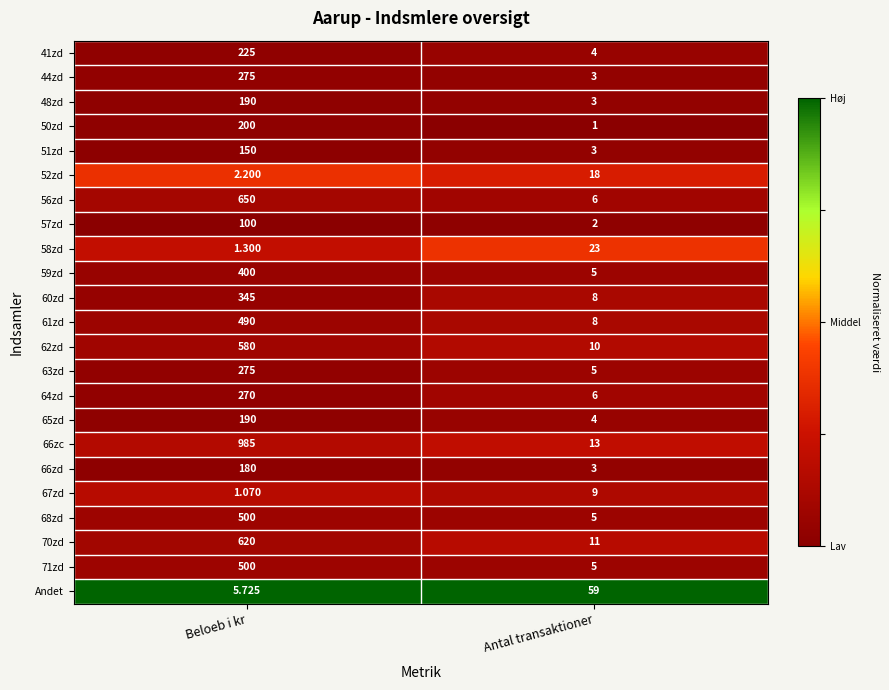

At which category is the sum across all series the highest?

Beloeb i kr